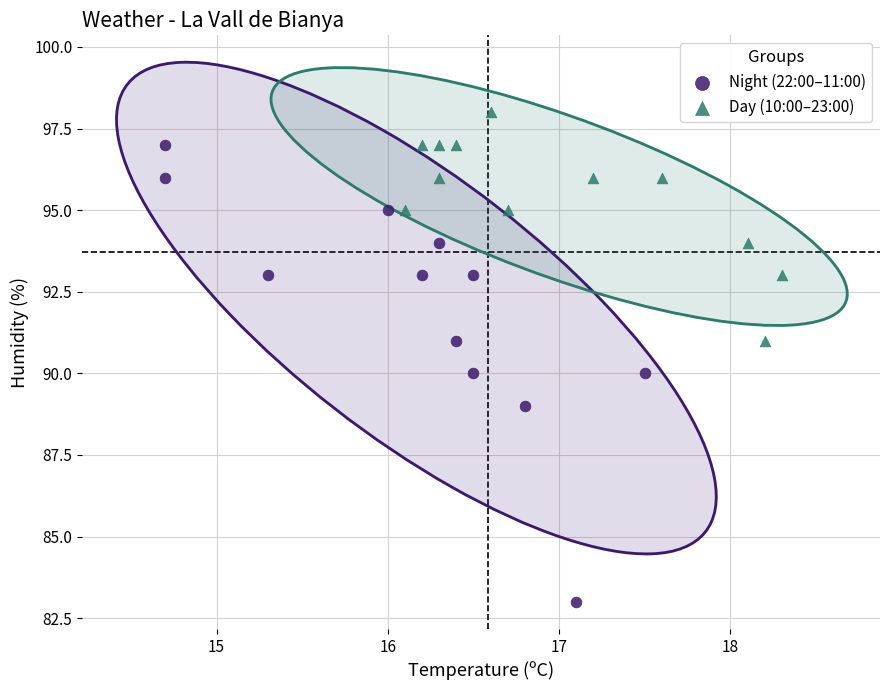

Which series has the widest spread of Y values?

Night (22:00–11:00)